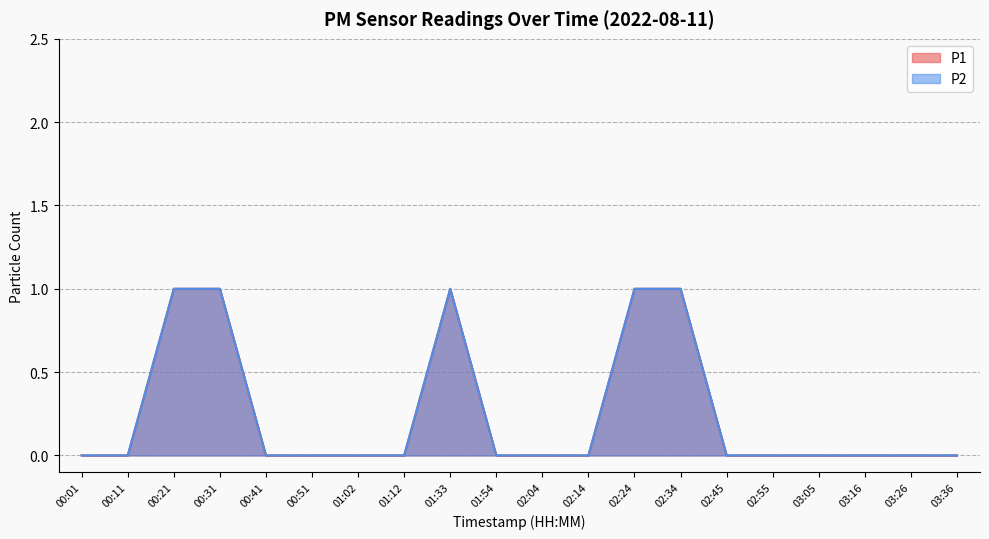

Where is the first local maximum for P1?

01:33